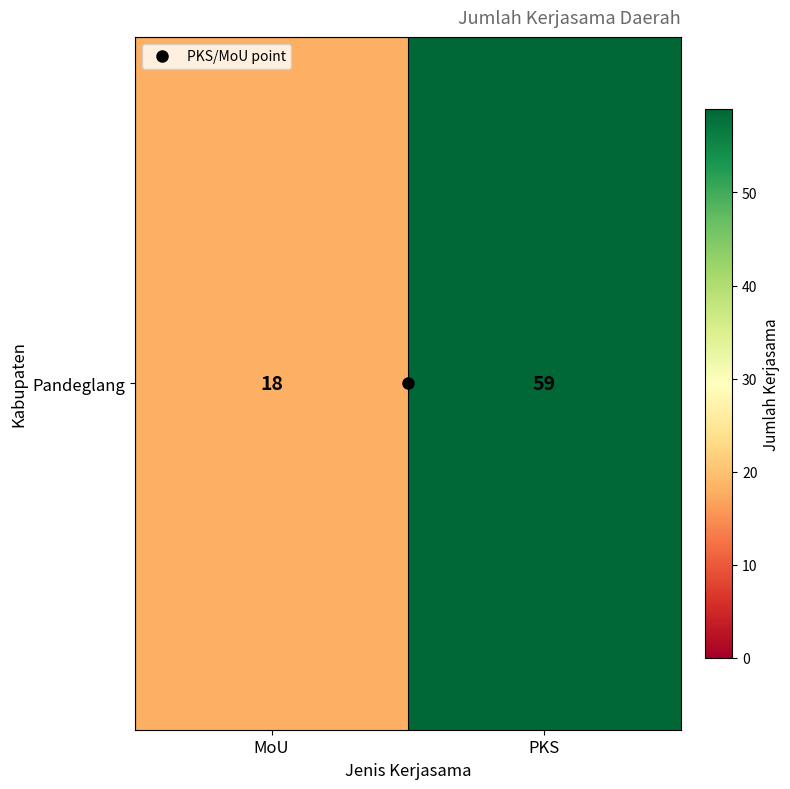

What is the ratio of the value at MoU to the value at PKS?

0.3